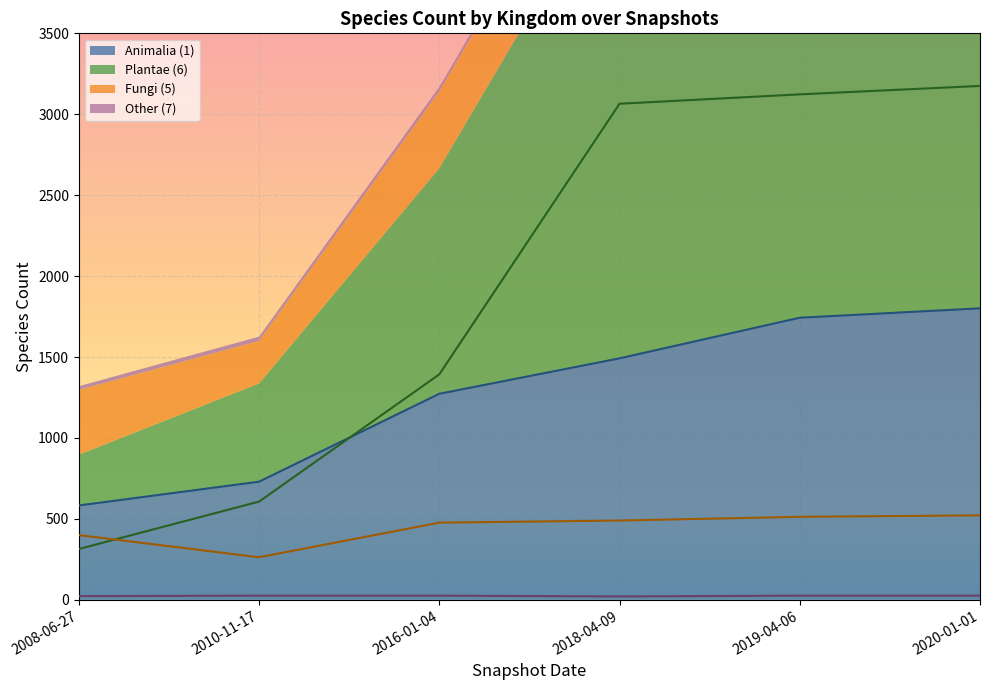

How many lines are shown in the chart?

4